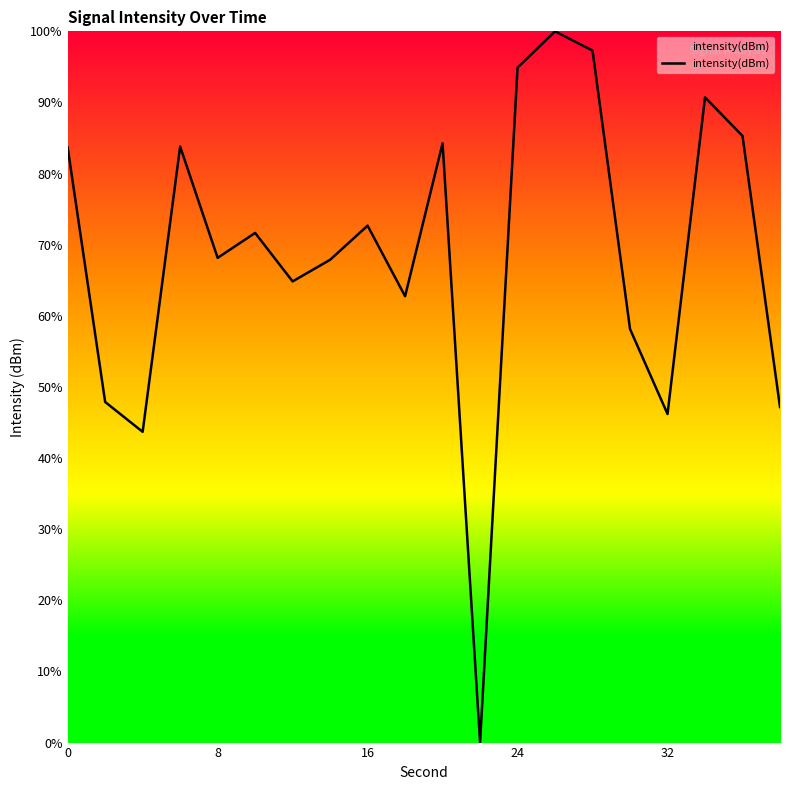

What is the greatest value displayed?

100.0